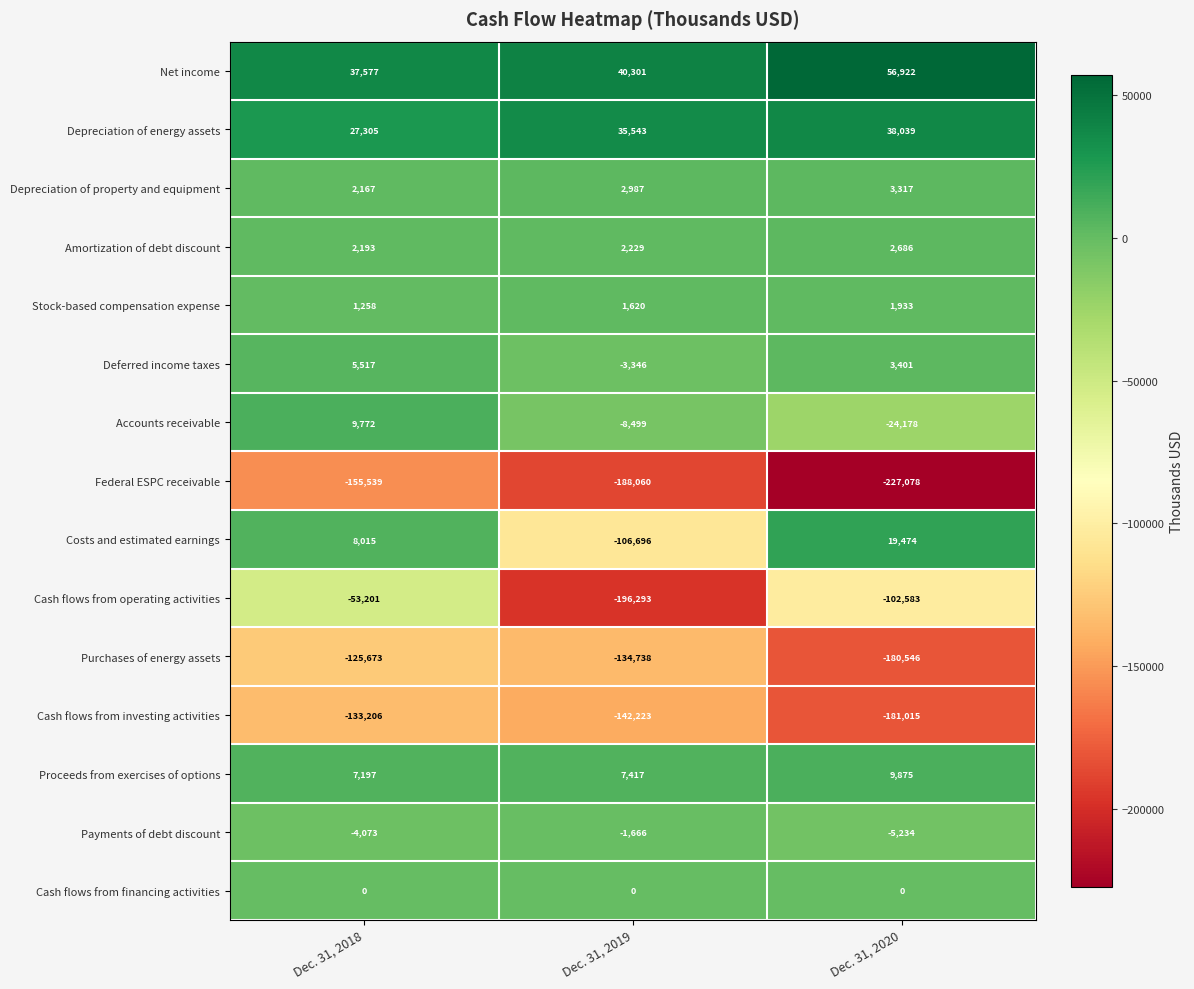

What is the difference between the maximum and minimum values in the Cash flows from operating activities series?

143092